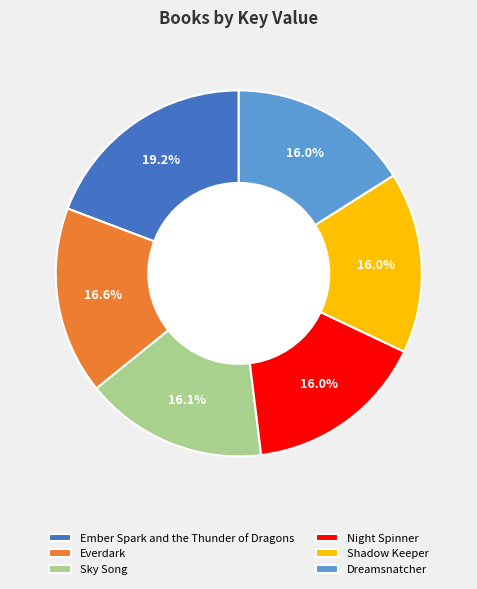

Which has a higher value, Dreamsnatcher or Ember Spark and the Thunder of Dragons?

Ember Spark and the Thunder of Dragons